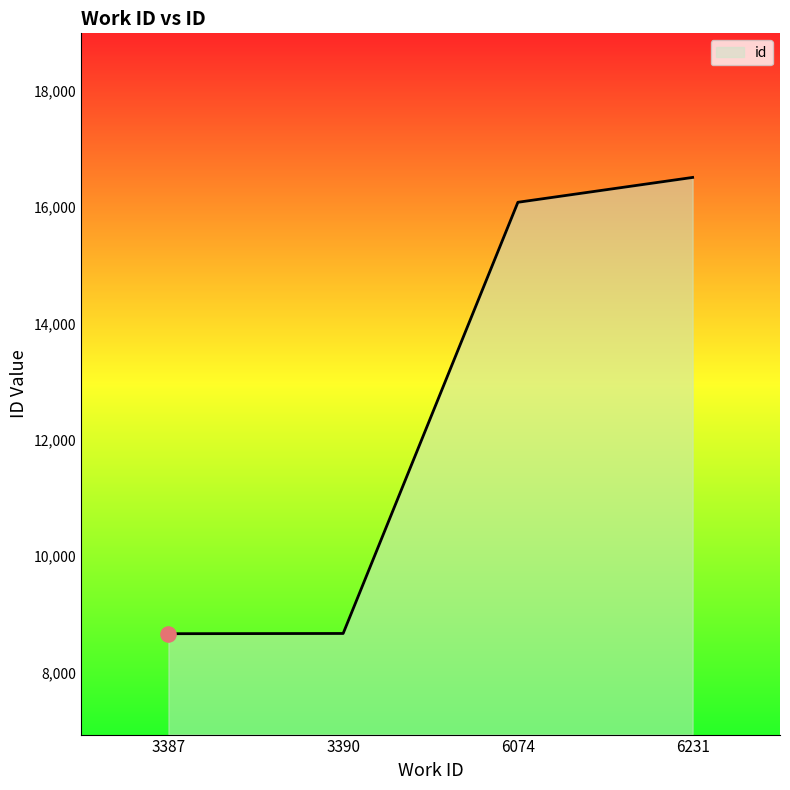

What is the change in value from 3390 to 6074?

+7410